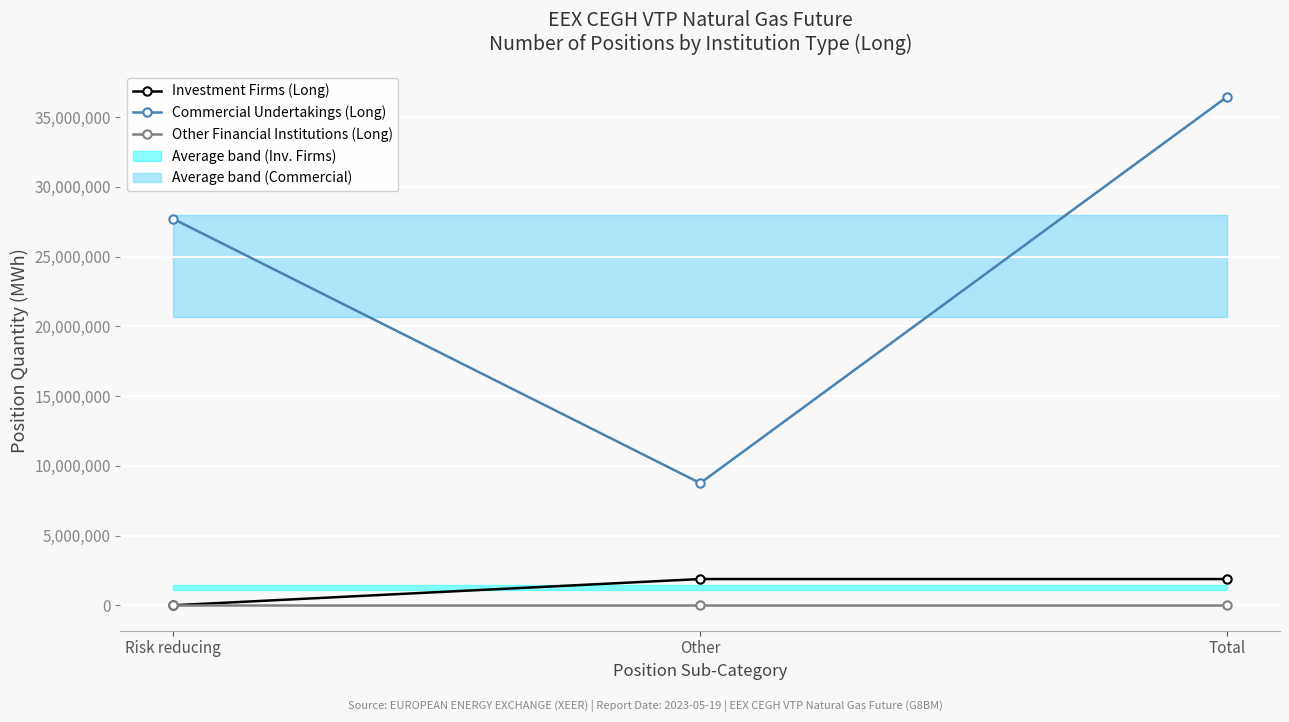

At Risk reducing, list the series in order from smallest to largest.

Investment Firms (Long), Other Financial Institutions (Long), Commercial Undertakings (Long)